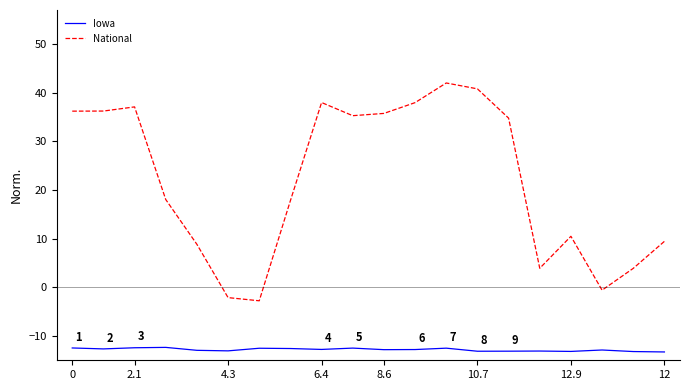

List the series in order of their overall mean, lowest first.

Iowa, National